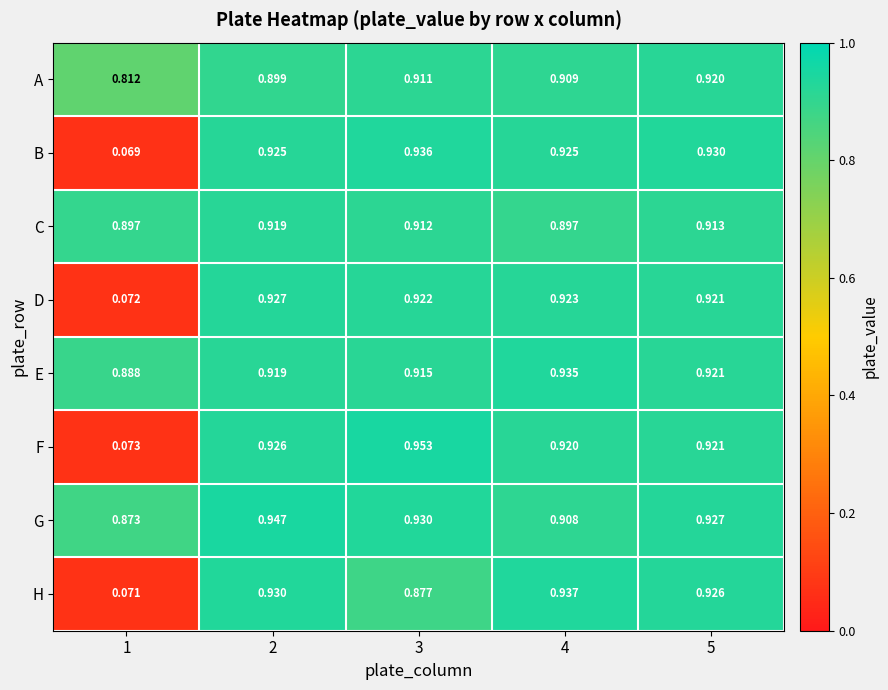

Which series has the largest total across all categories?

G